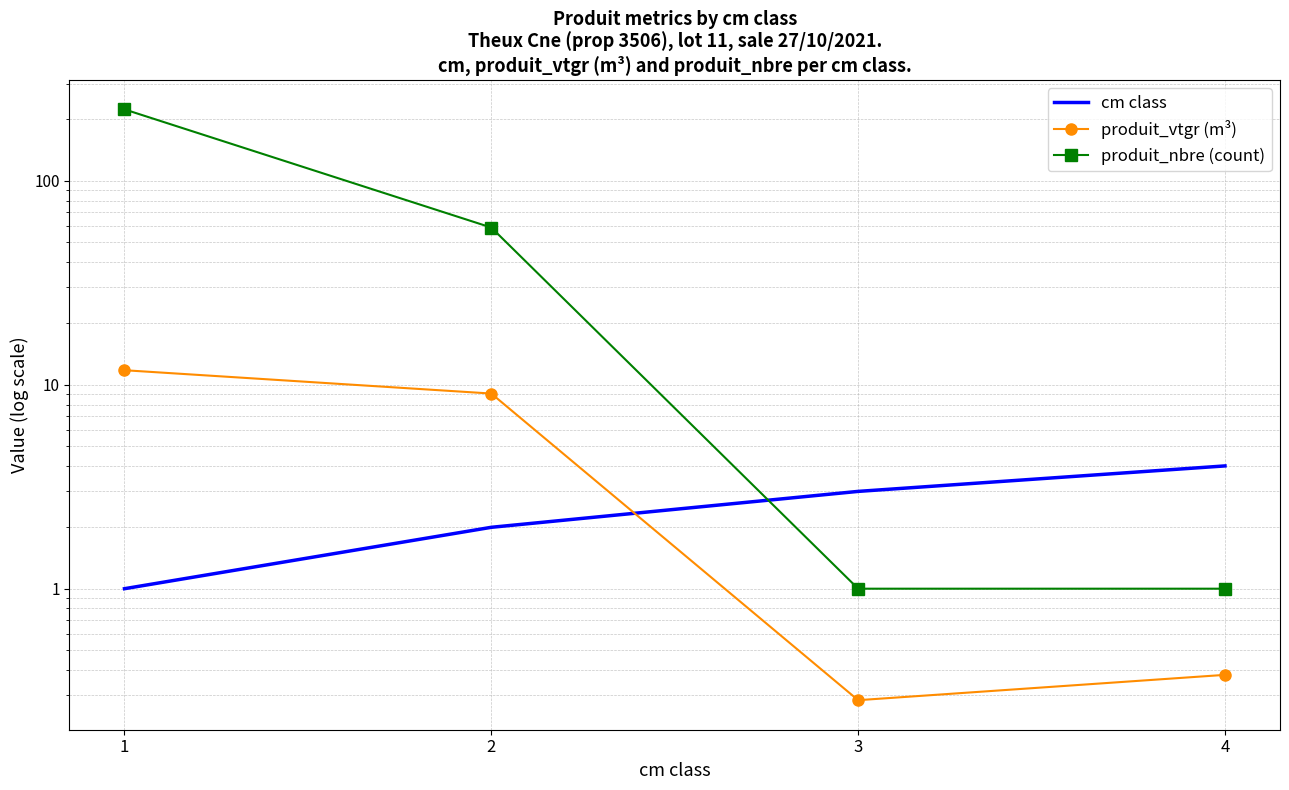

True or false: produit_vtgr (m³) and cm class cross at least once.

True